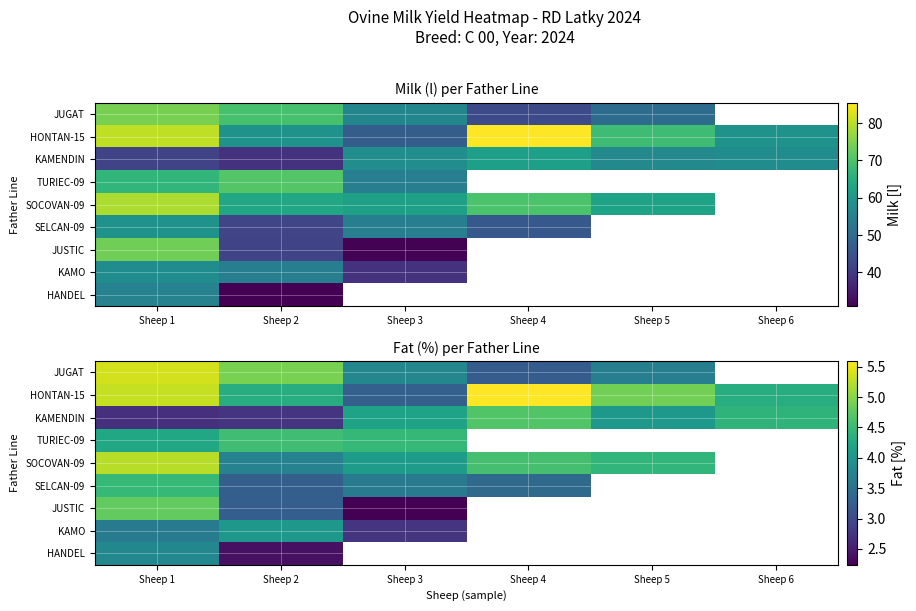

Which series changed the most between Sheep 4 and Sheep 5?

HONTAN-15